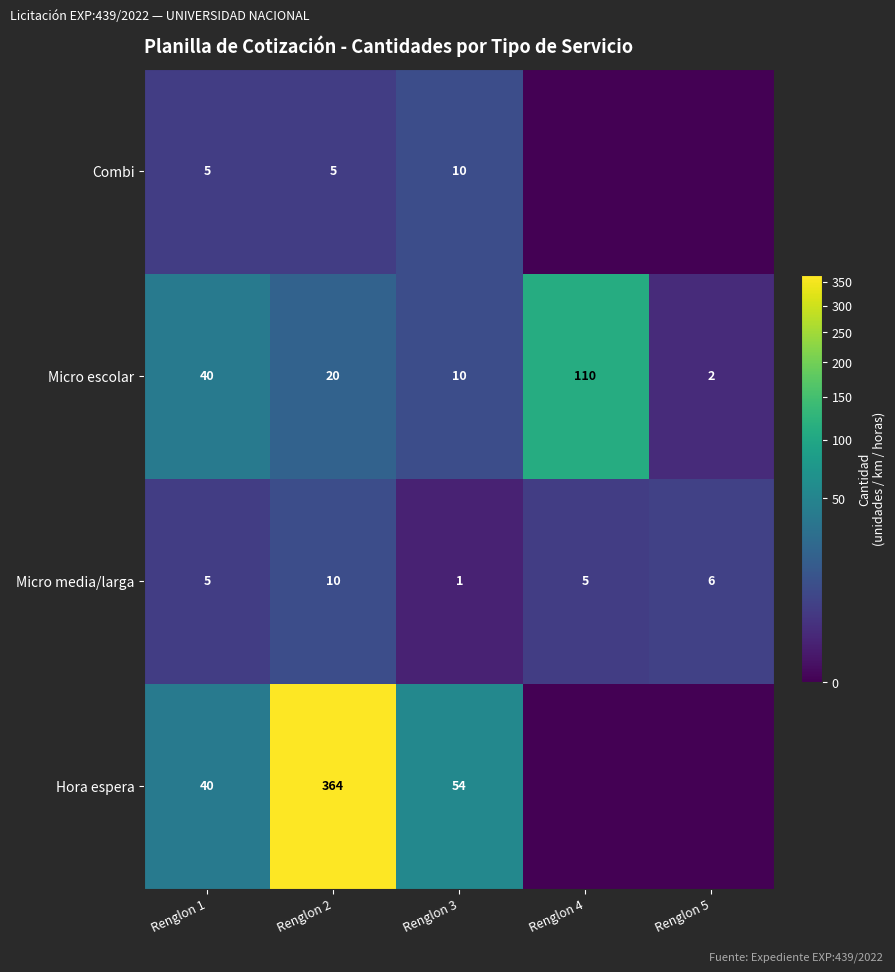

Where is Micro escolar nearest to the value 56?

Renglon 1